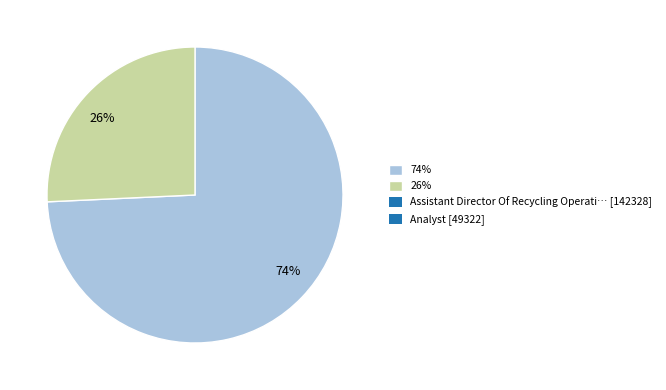

Which category has the smallest portion of the pie?

26%